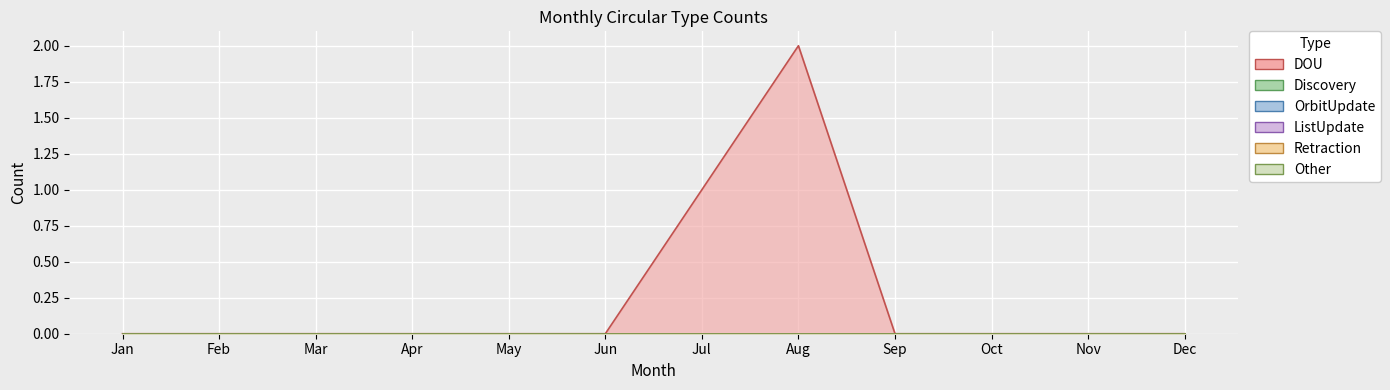

Between Apr and May, which is larger?

Apr